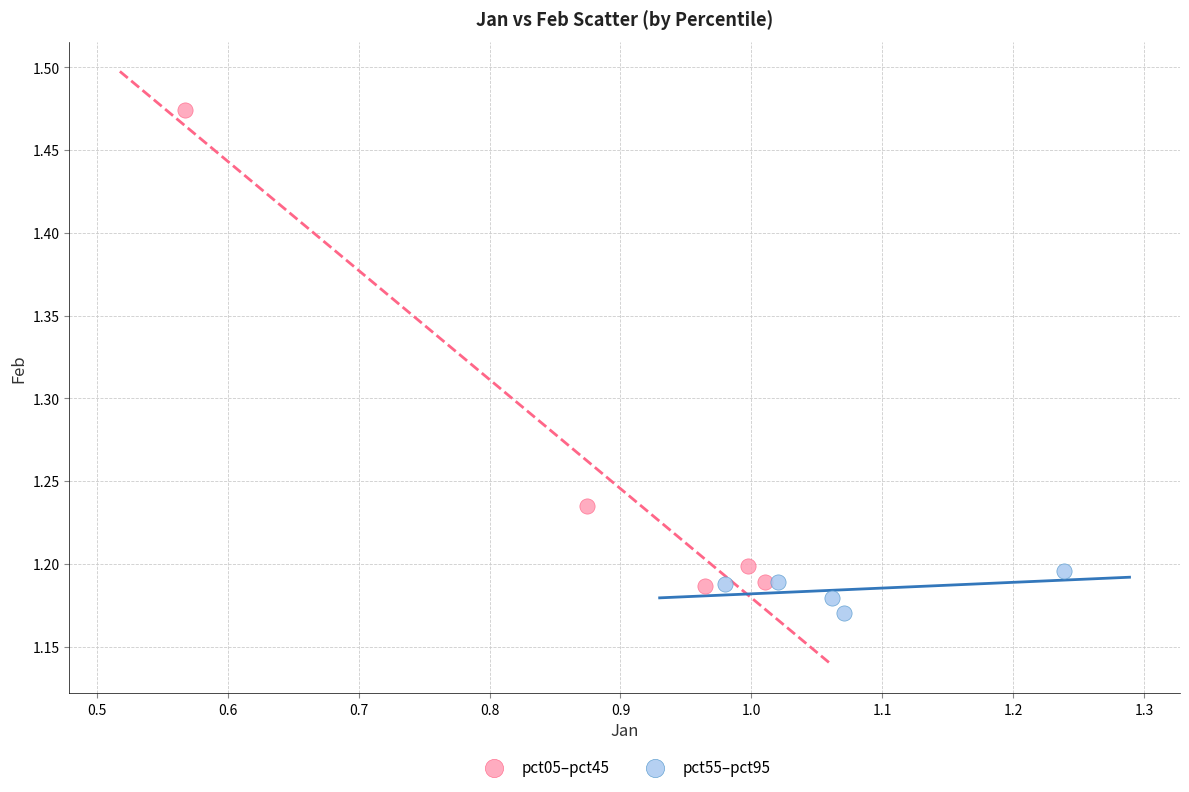

Which series reaches the minimum Y coordinate?

pct55–pct95